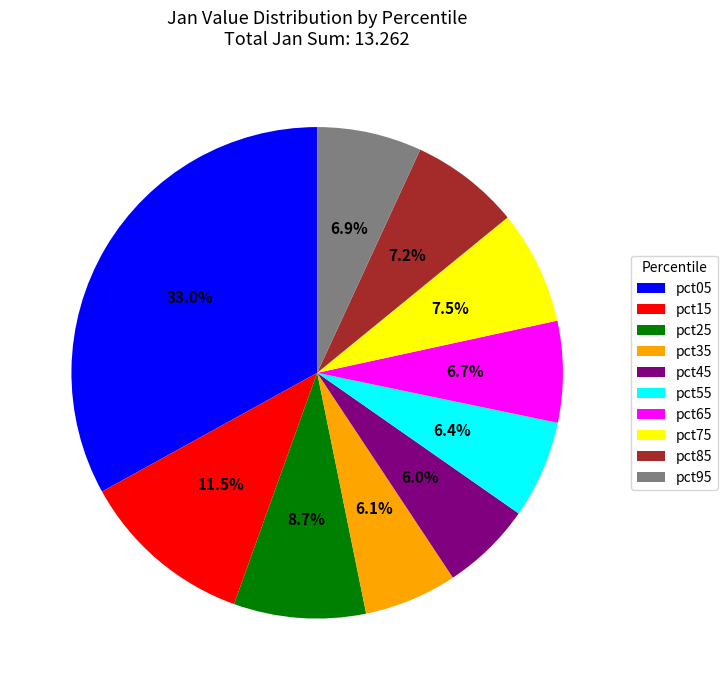

How many slices are in this pie chart?

10